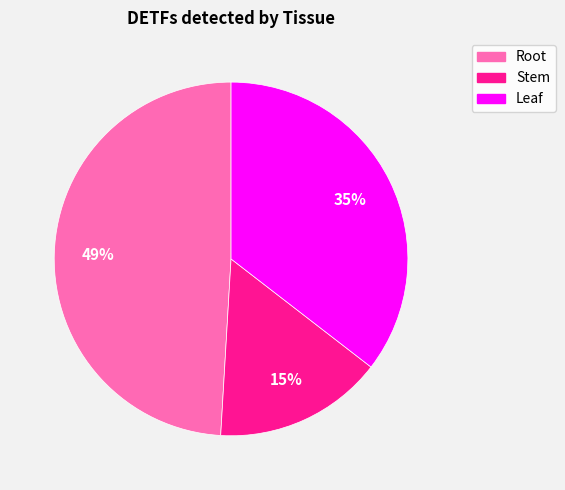

Is there a majority slice in this chart?

No